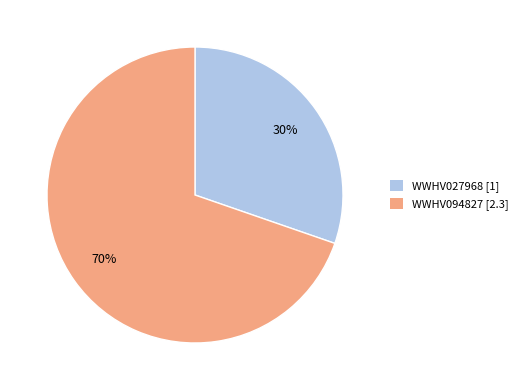

Count the number of slices in the pie.

2